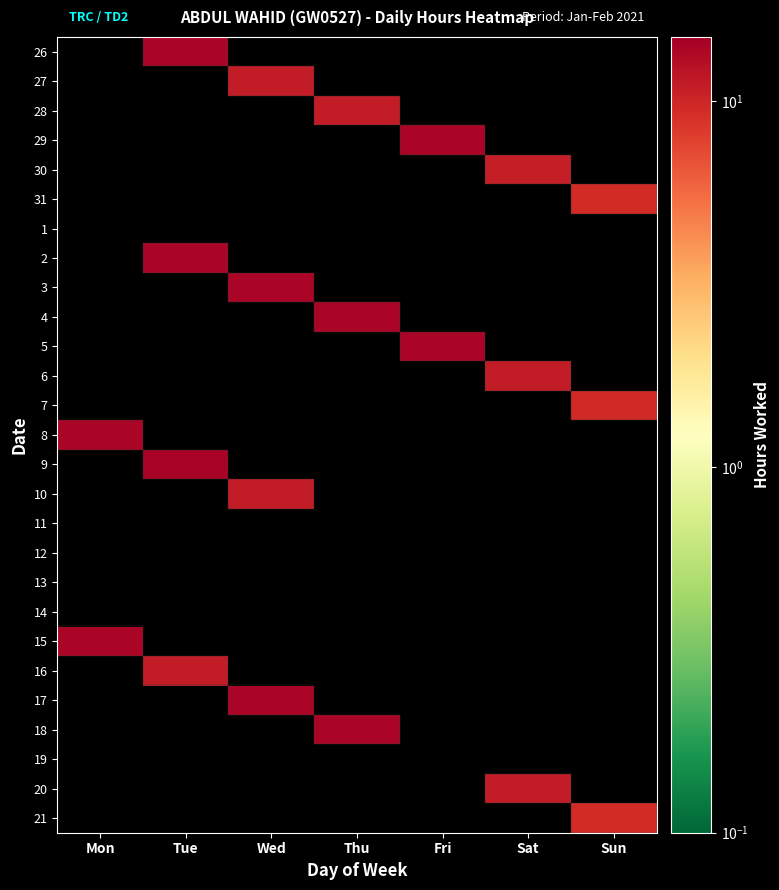

What is the difference between the highest and lowest values at Tue?

3.2